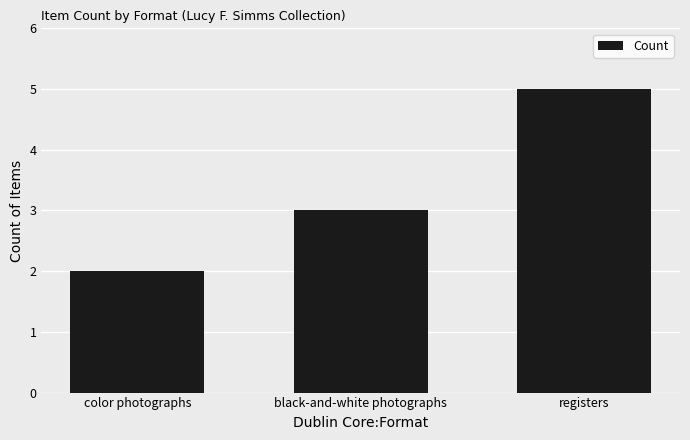

Is it true that the value at color photographs is 1?

False